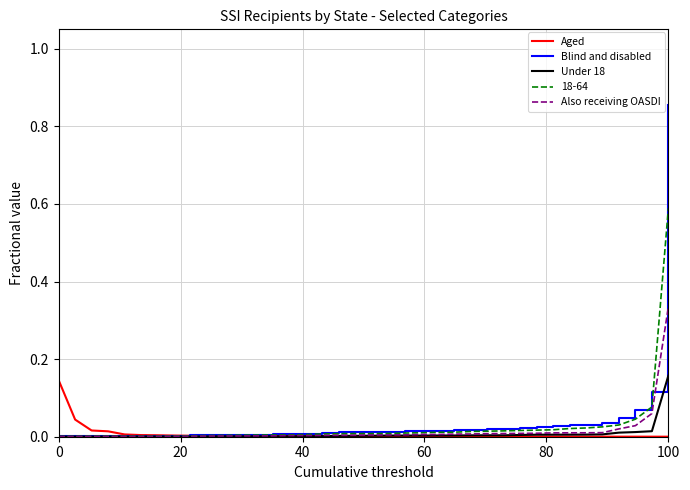

Which series has the largest range (max minus min)?

Blind and disabled